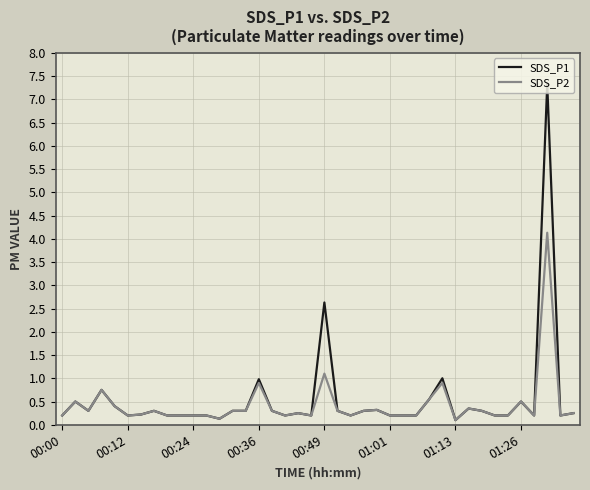

Rank the series by their maximum value, from lowest to highest.

SDS_P2, SDS_P1